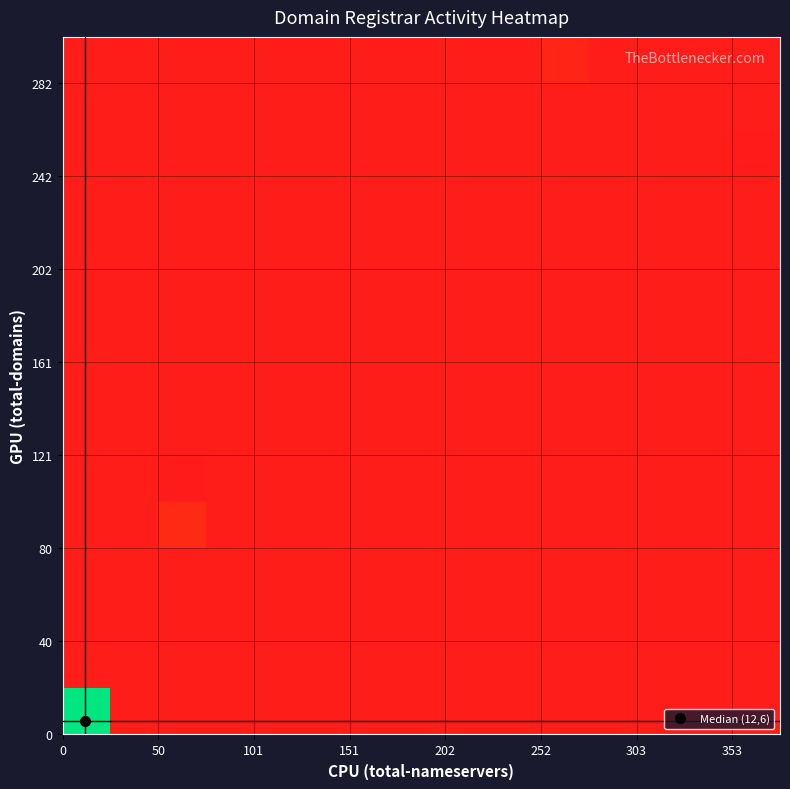

At how many categories does at least one series exceed 0?

4